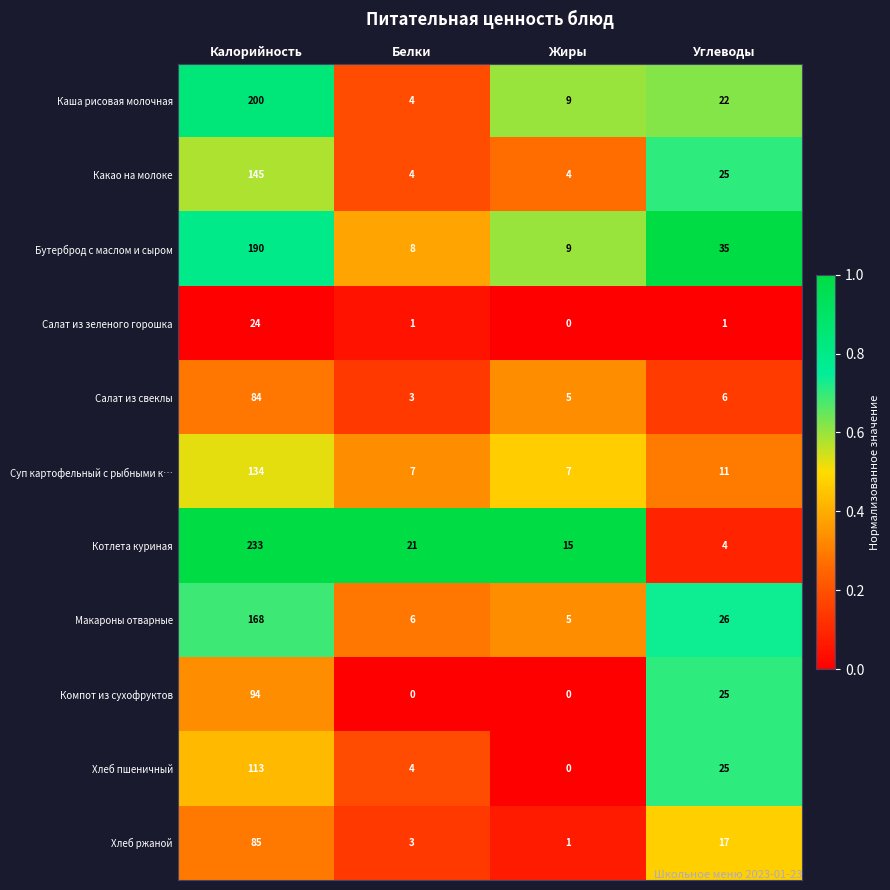

What is the greatest value displayed?

233